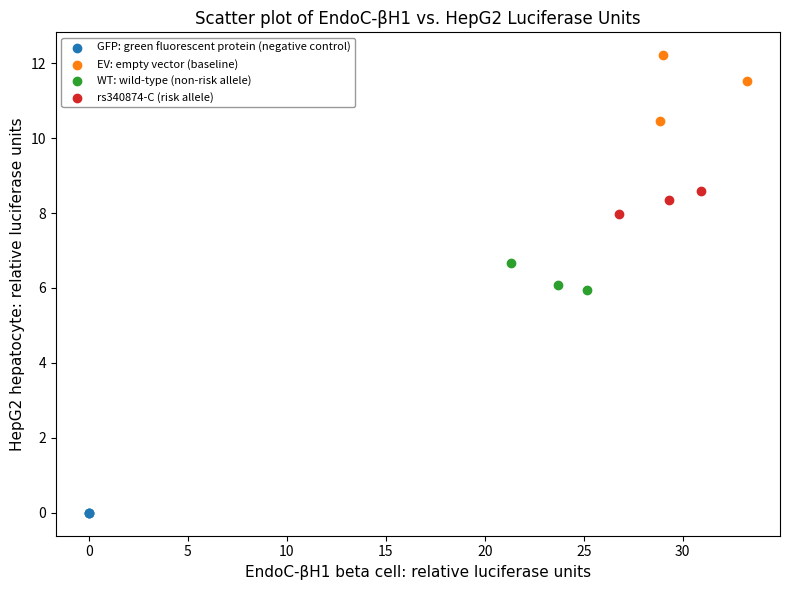

What are all the series names shown in the legend?

GFP: green fluorescent protein (negative control), EV: empty vector (baseline), WT: wild-type (non-risk allele), rs340874-C (risk allele)